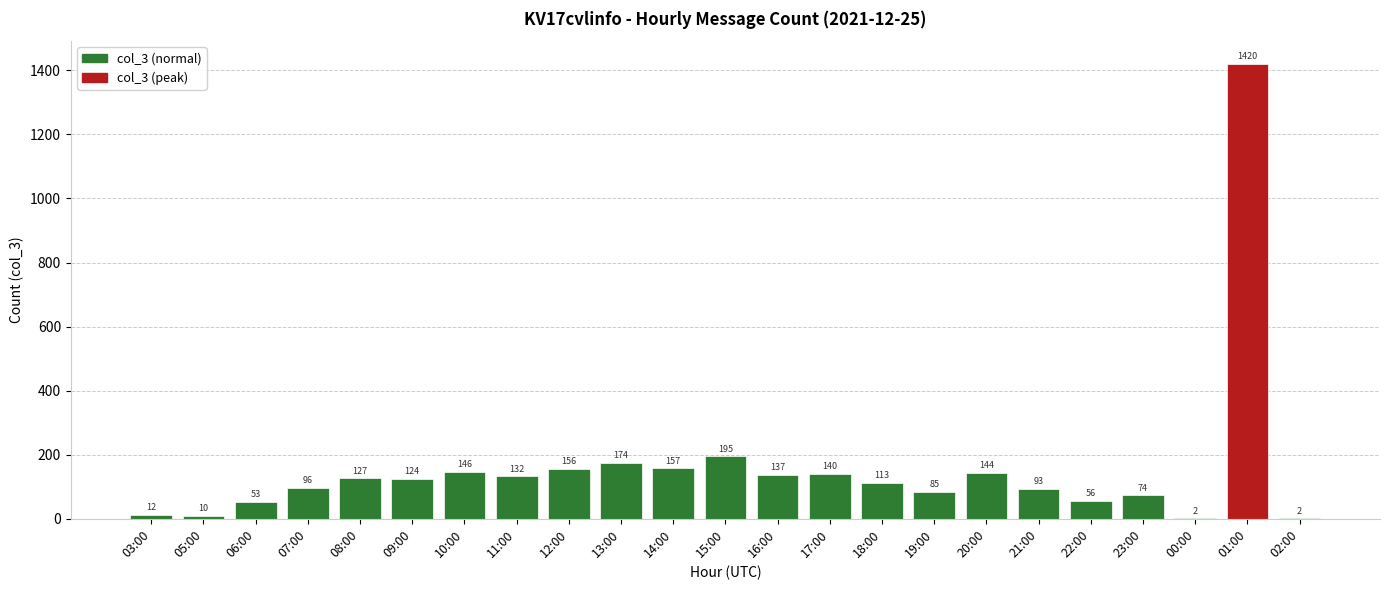

What is the maximum value shown in the chart?

1420